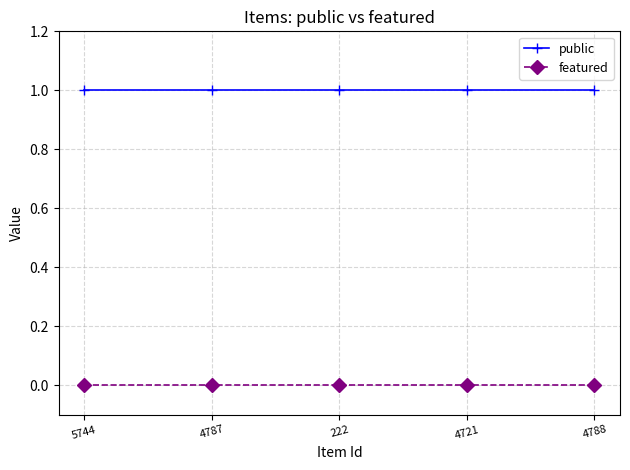

The value of public at 4721 is 1. True or false?

True